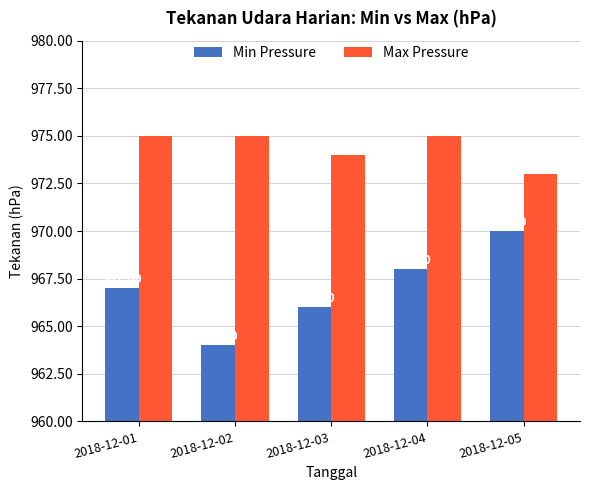

Rank the series by their maximum value, from highest to lowest.

Max Pressure, Min Pressure